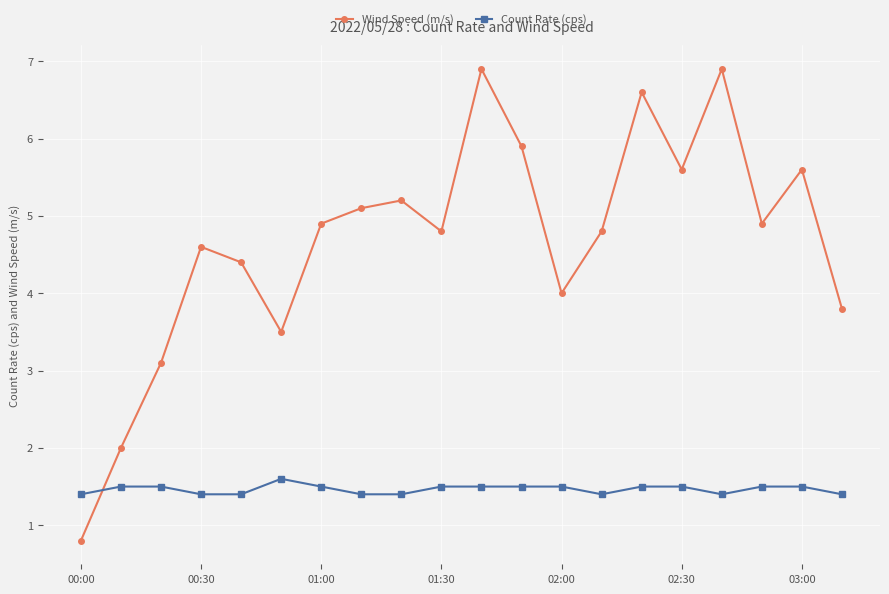

Which series has the largest range (max minus min)?

Wind Speed (m/s)